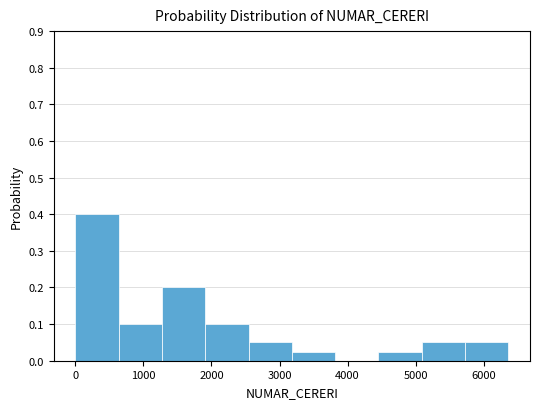

Reading left to right, transcribe this chart: for each bar, give the range it covers on the x-axis and its height. Neither the bar edges nor the heights are printed on the chart, so give them approximately, as read against the axes.

0 to 600: 0.40
600 to 1300: 0.10
1300 to 1900: 0.20
1900 to 2500: 0.10
2500 to 3200: 0.05
3200 to 3800: 0.03
3800 to 4500: 0
4500 to 5100: 0.03
5100 to 5700: 0.05
5700 to 6400: 0.05